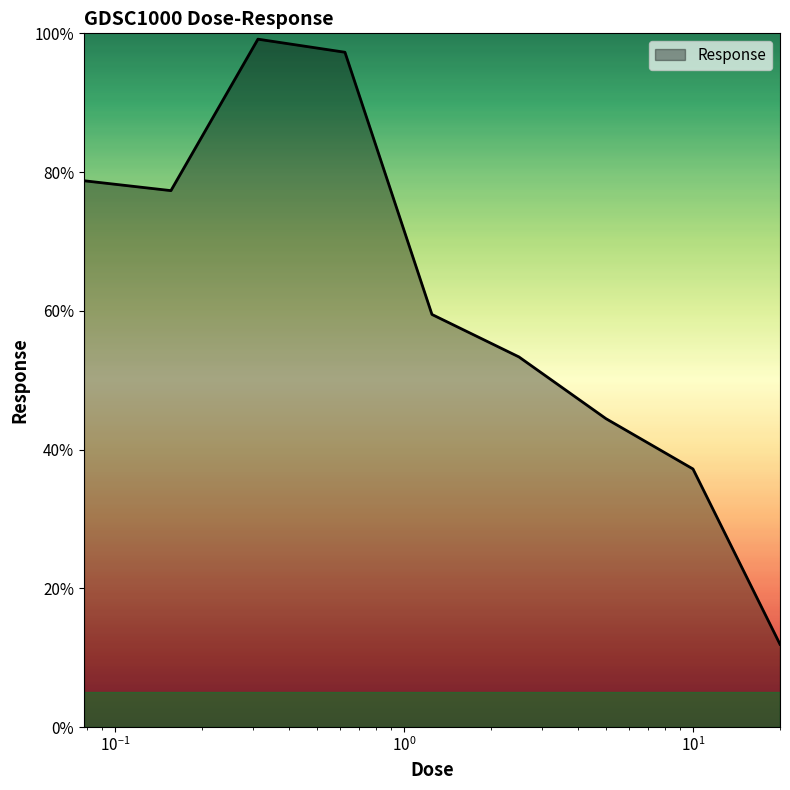

What is the maximum value shown in the chart?

99.2